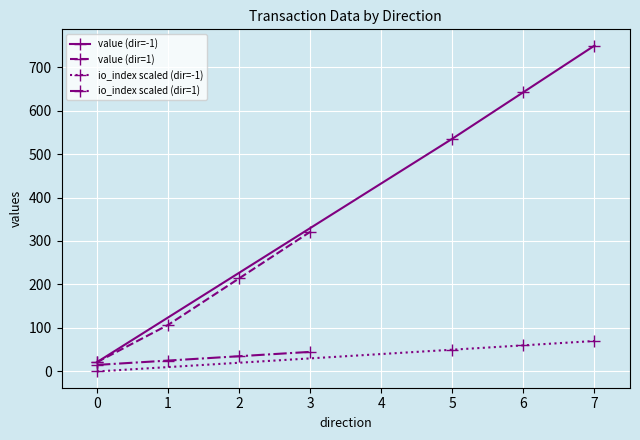

What is the difference between the io_index scaled (dir=1) values at 0 and 3?

30.0